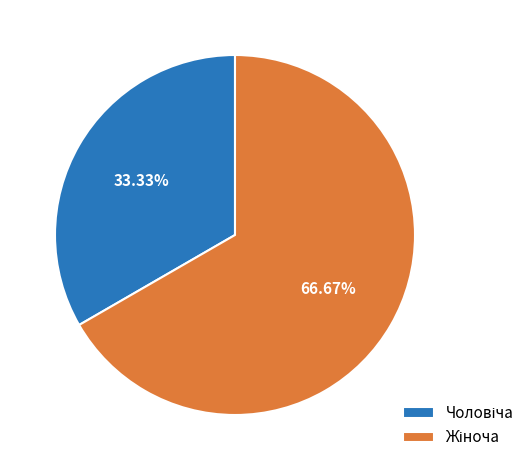

Is there a majority slice in this chart?

Yes